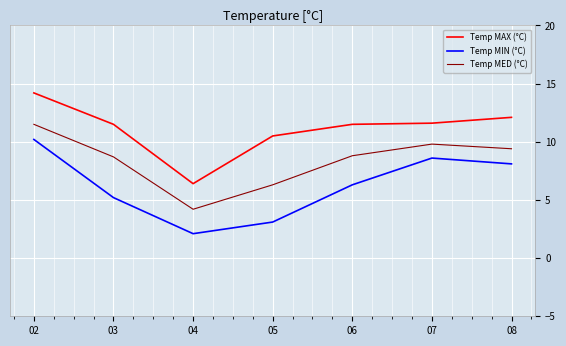

Is it true that Temp MED (°C) equals 9.8 at 07?

True